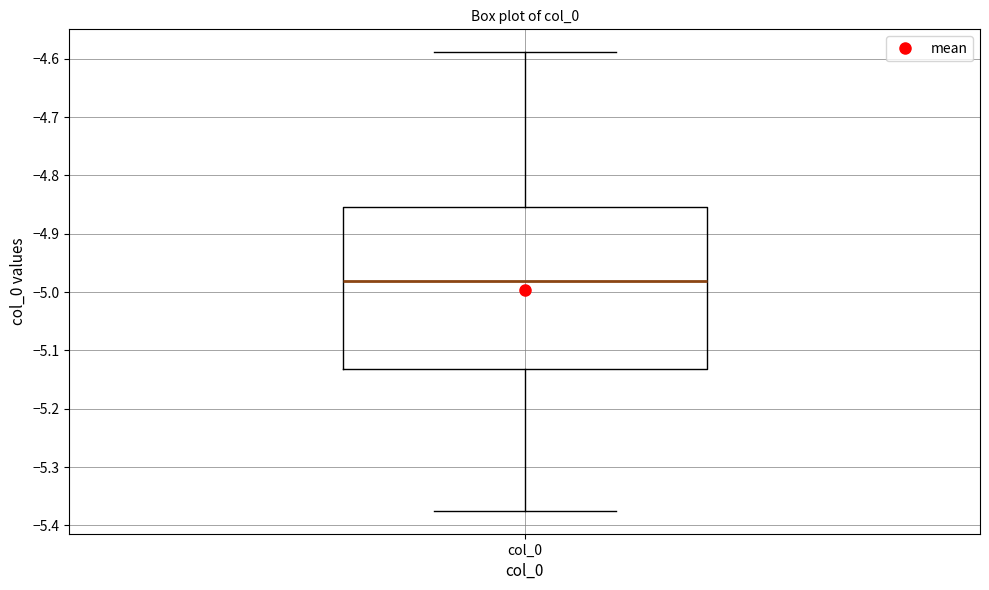

Where is the lower edge of the box for col_0 on the y-axis? The values are not printed on the chart, so give them approximately, as read against the axis.

-5.13